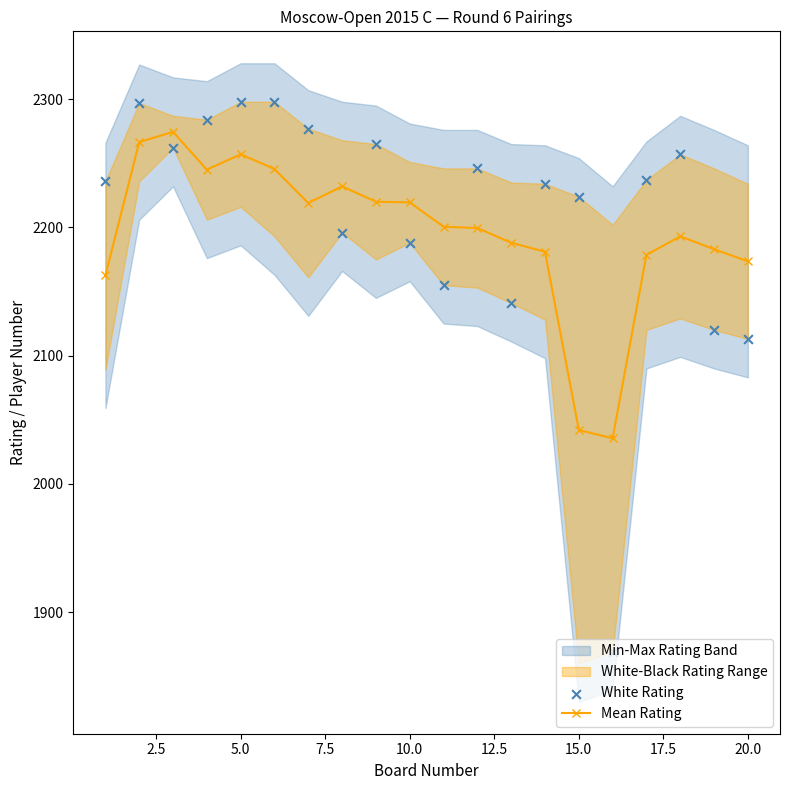

What is the total value across all series at 15.0?

4496.0